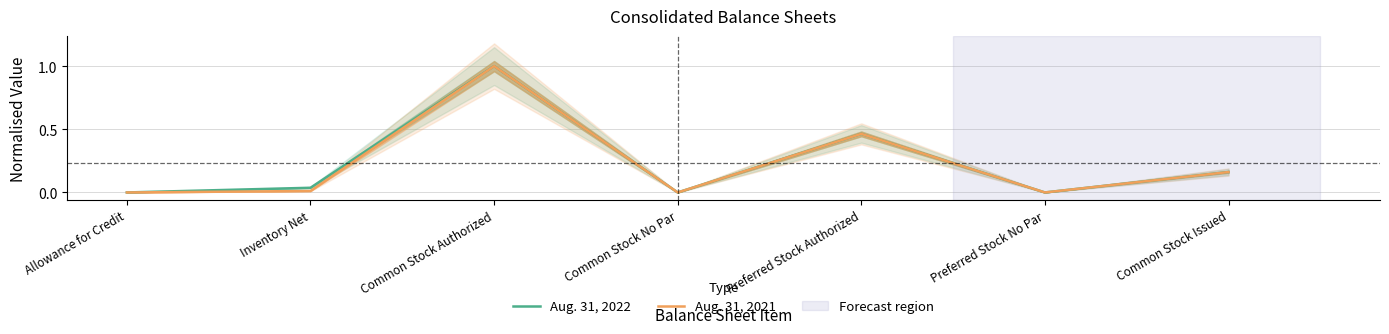

How many values in the Aug. 31, 2021 series exceed 0?

4